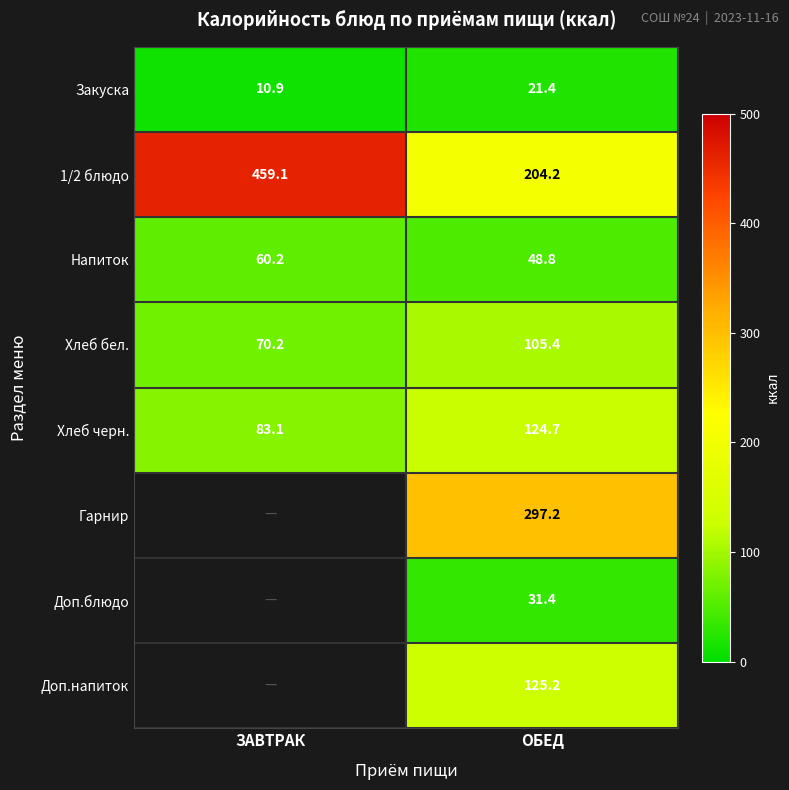

What is the total value across all series at ОБЕД?

958.3